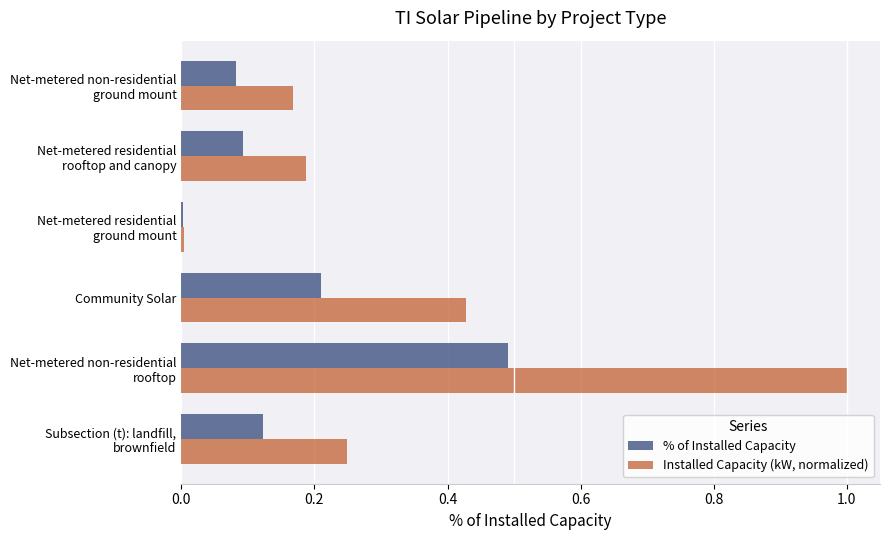

What is the total value across all series at Community Solar?

0.6